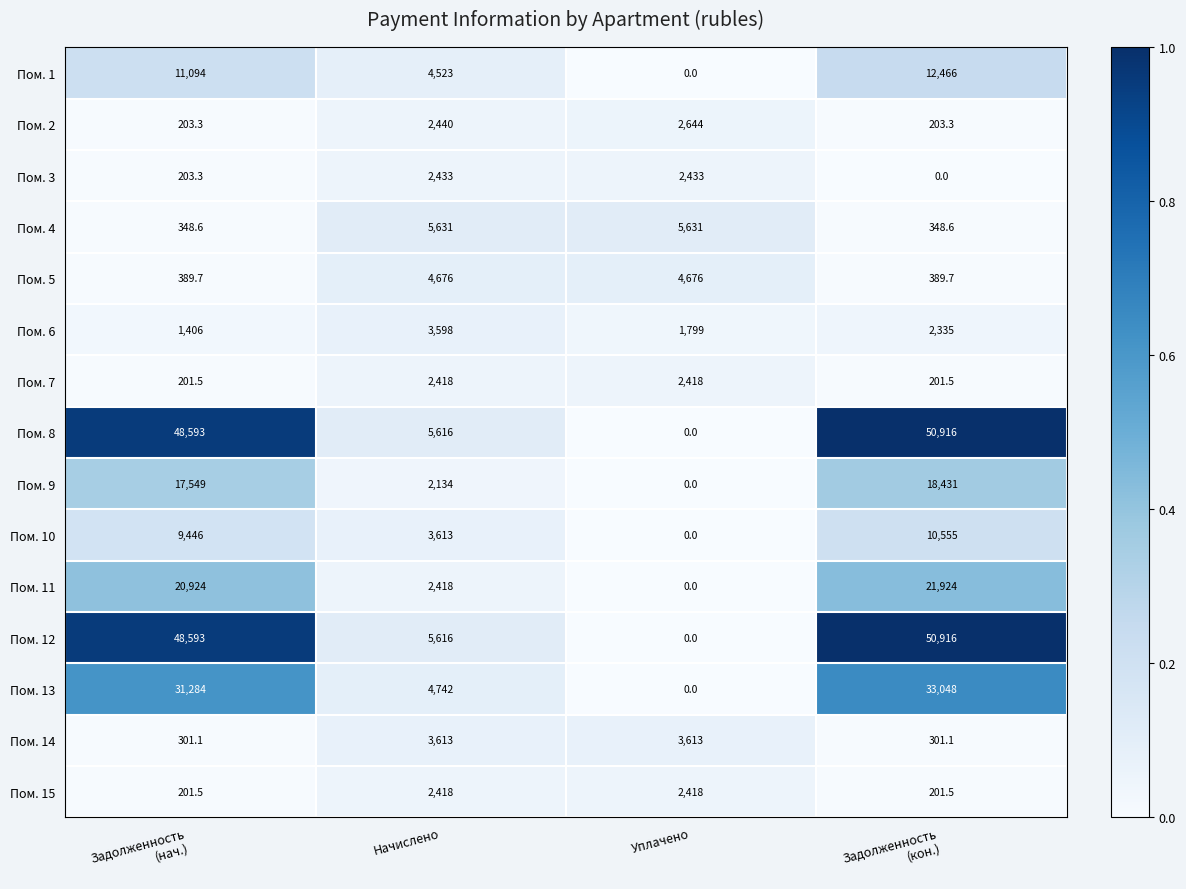

Where is Пом. 12 nearest to the value 0?

Уплачено